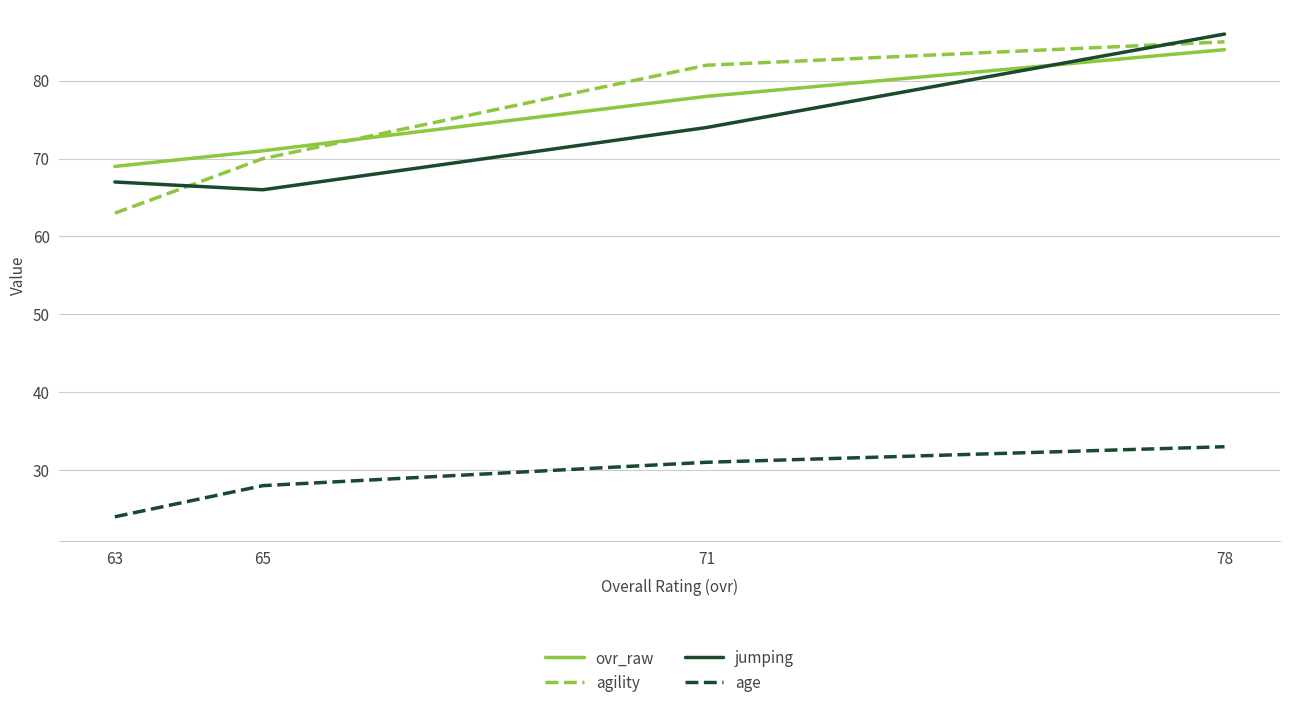

The value of agility at 65 is 70. True or false?

True